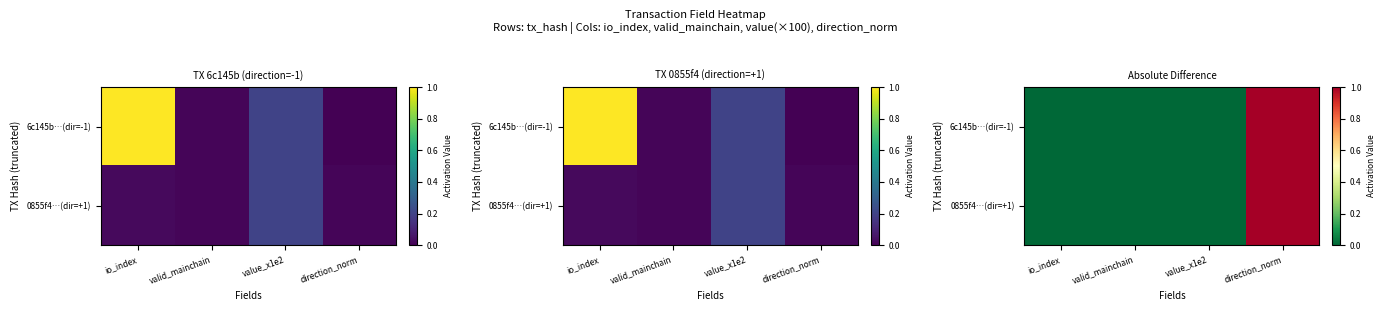

How many 6c145b…(dir=-1) values are between 0 and 1?

4